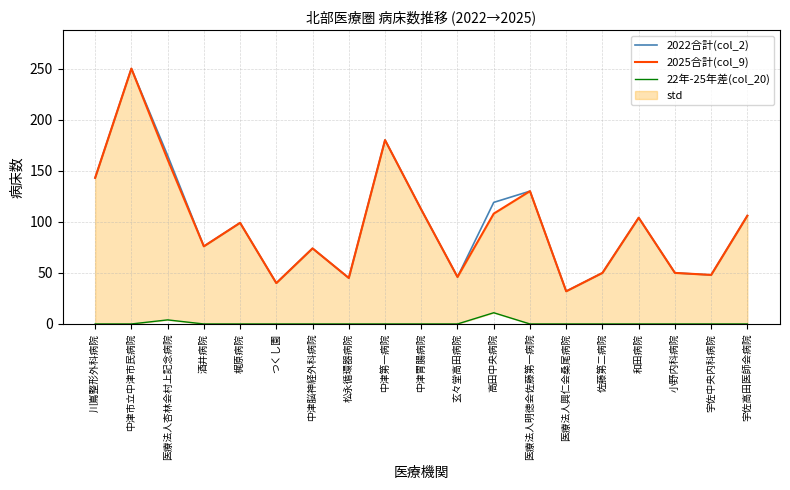

At which category does the chart reach its minimum across all series?

川嶌整形外科病院